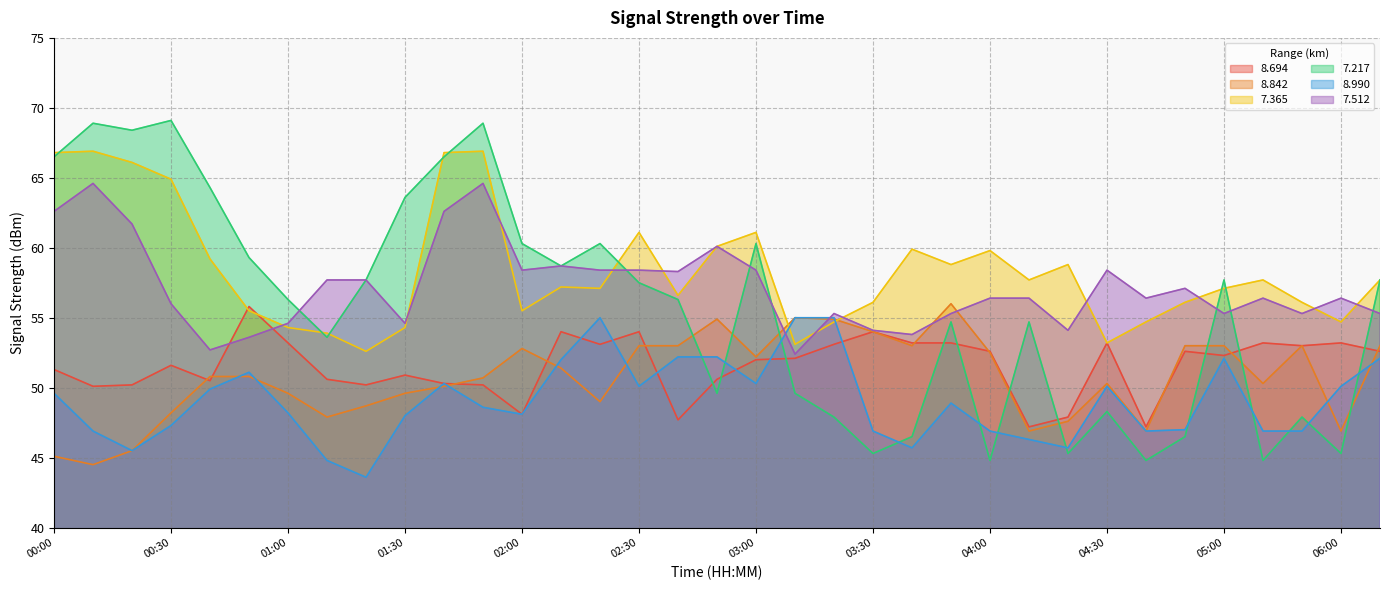

How many intersections are there between   8.694 and   8.990?

6